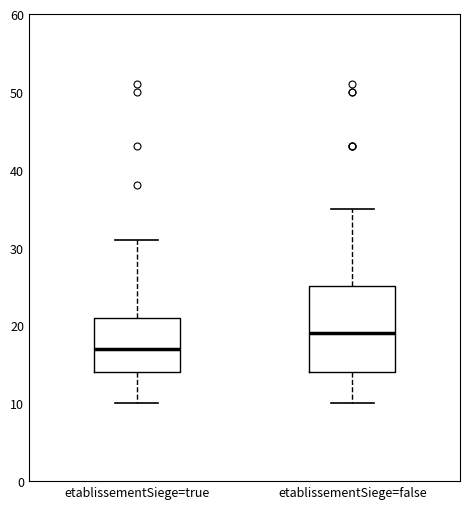

Comparing the boxes themselves (not the whiskers), which one is the tallest?

etablissementSiege=false